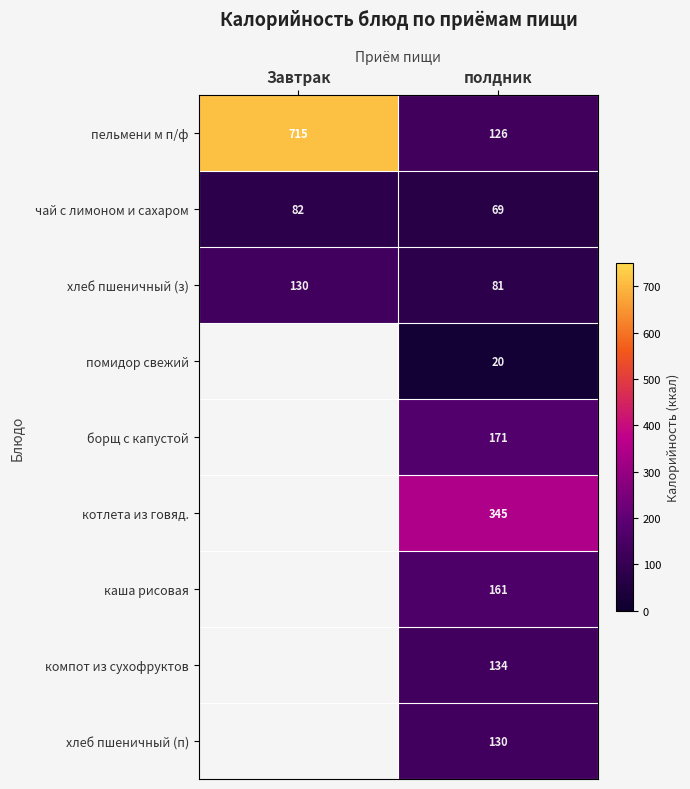

The чай с лимоном и сахаром series shows 121.9 at Завтрак. True or false?

False